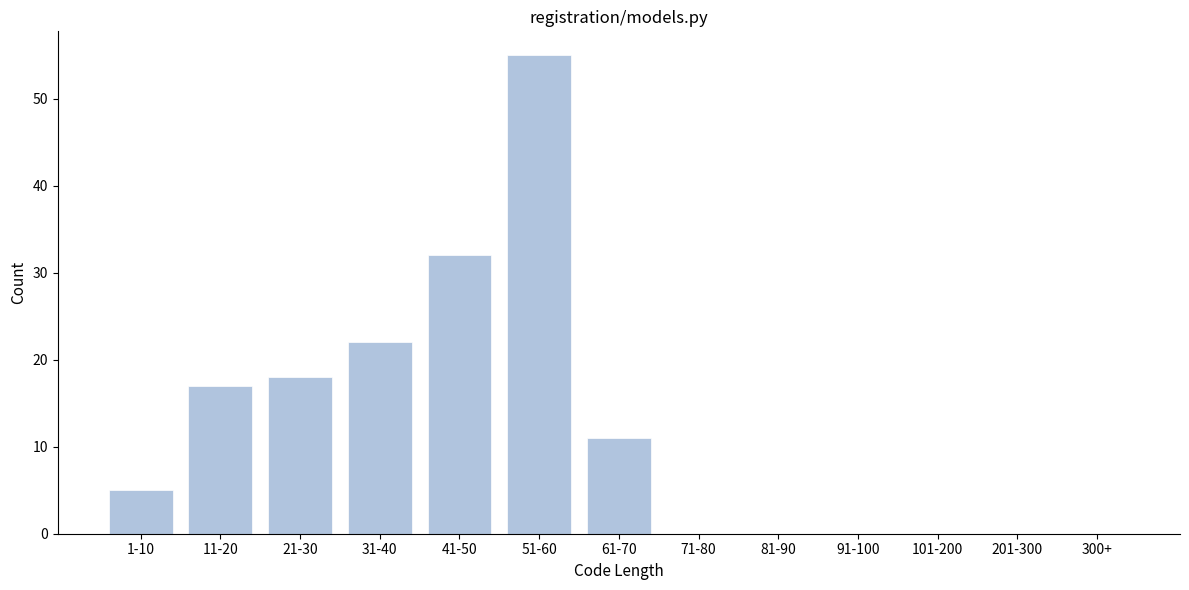

Reading left to right, what are all the values shown in this chart?

1-10=5	11-20=17	21-30=18	31-40=22	41-50=32	51-60=55	61-70=11	71-80=0	81-90=0	91-100=0	101-200=0	201-300=0	300+=0